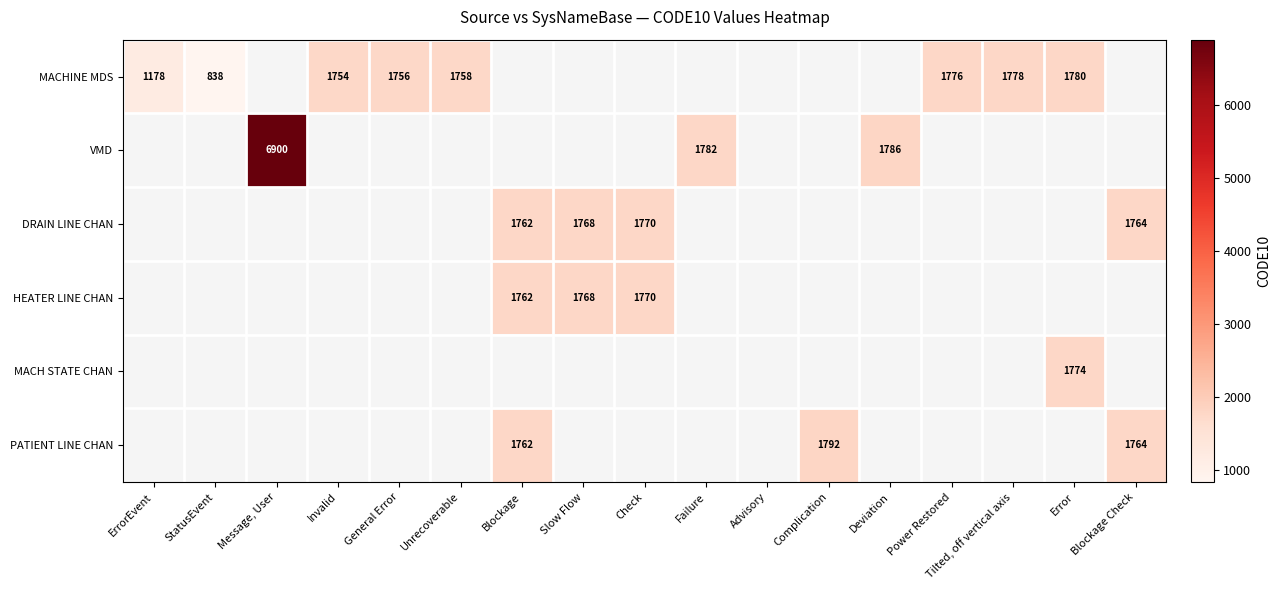

What is the greatest value displayed?

6900.0